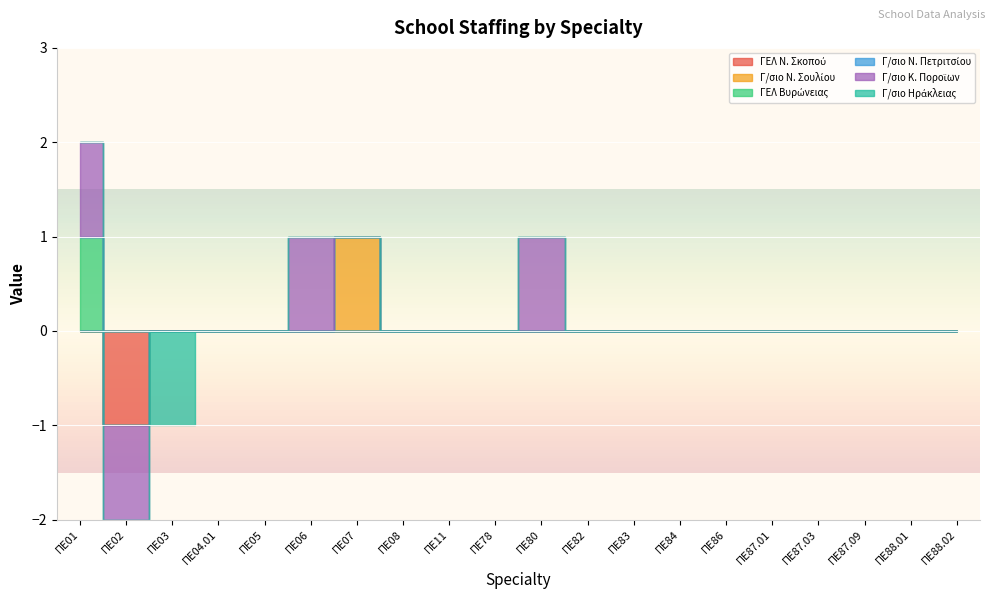

How many lines are shown in the chart?

6